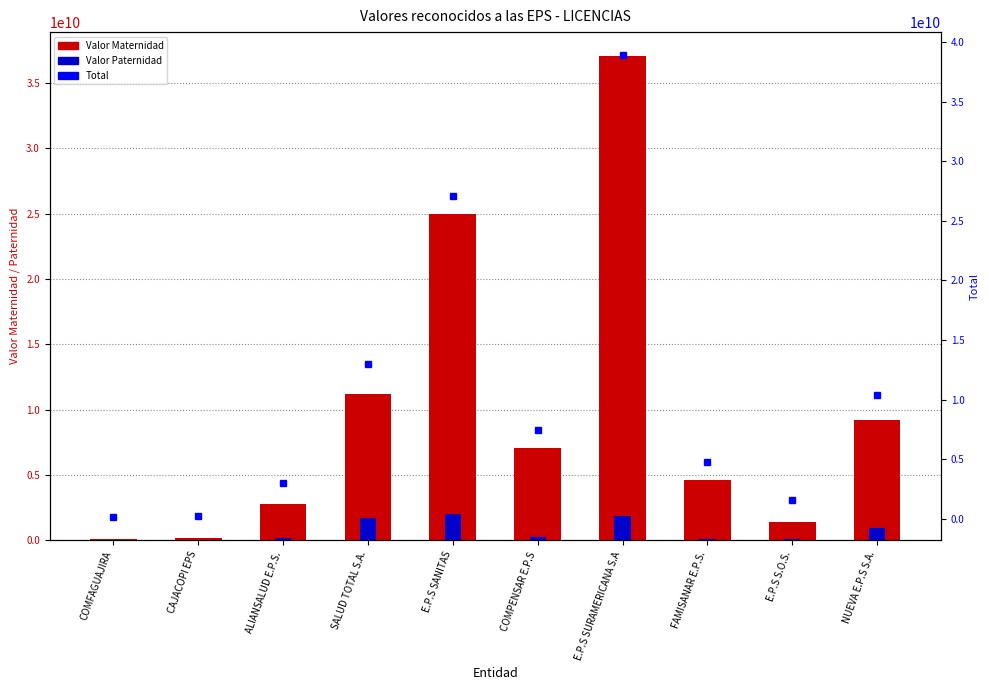

Read the Valor Paternidad value at COMPENSAR E.P.S, to the nearest 50.

301821050